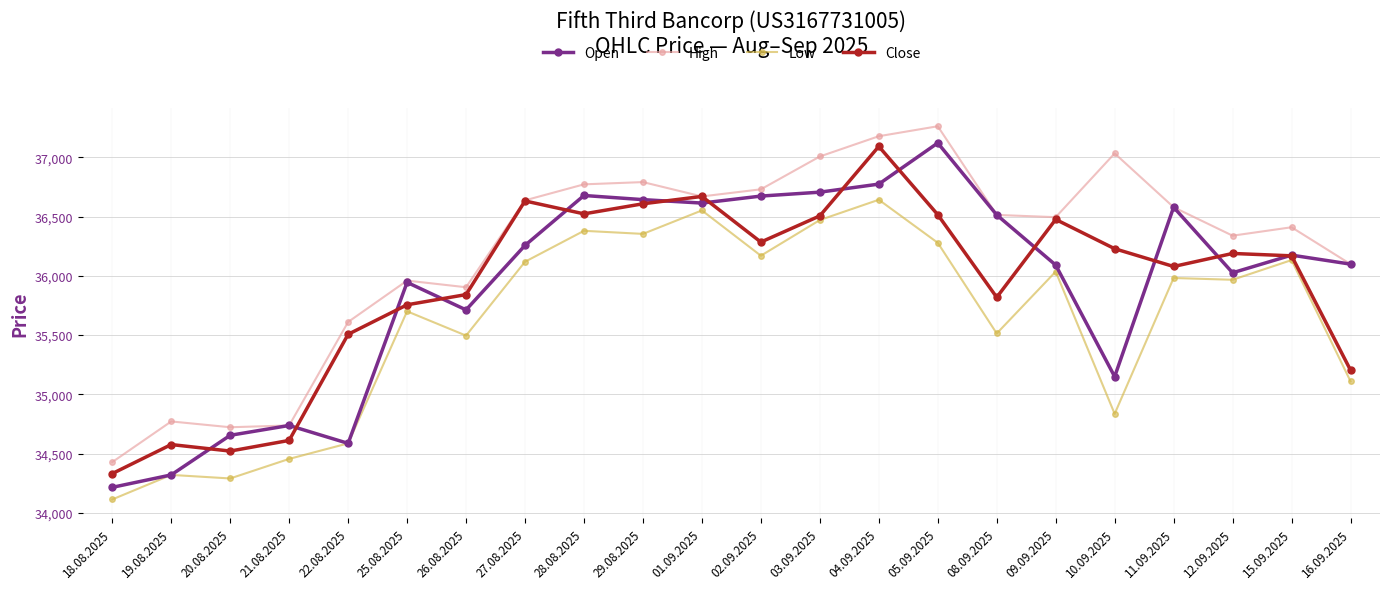

Read the Low value at 29.08.2025.

36354